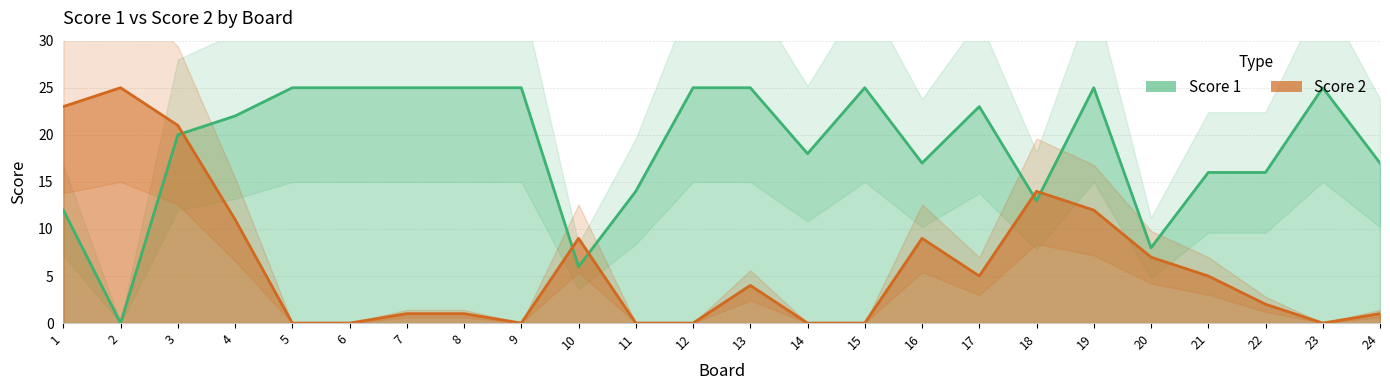

How many data points in Score 2 are above 4?

11